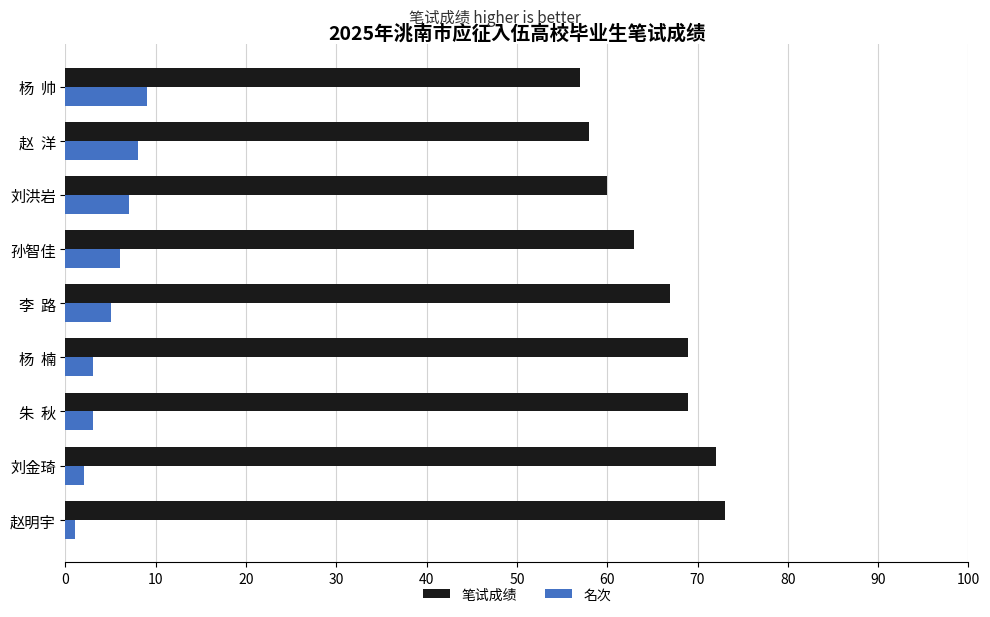

Rank the series by their maximum value, from lowest to highest.

名次, 笔试成绩